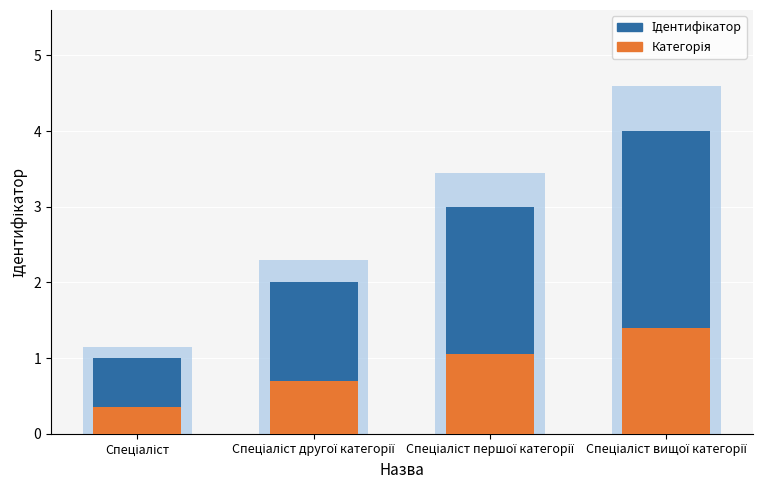

How many values in the Категорія series exceed 1?

2